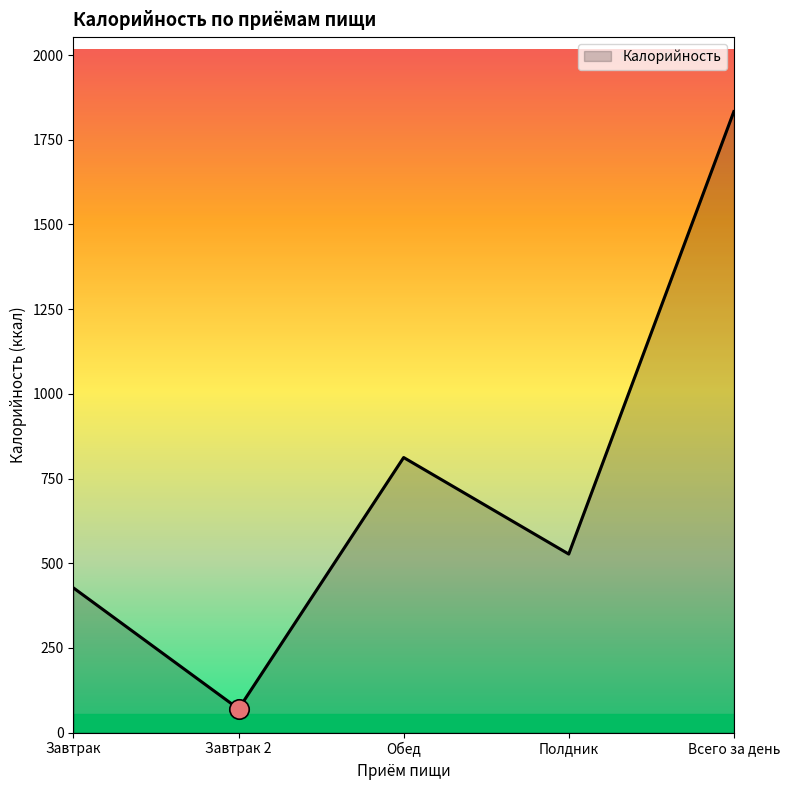

The value at Полдник is 174. True or false?

False